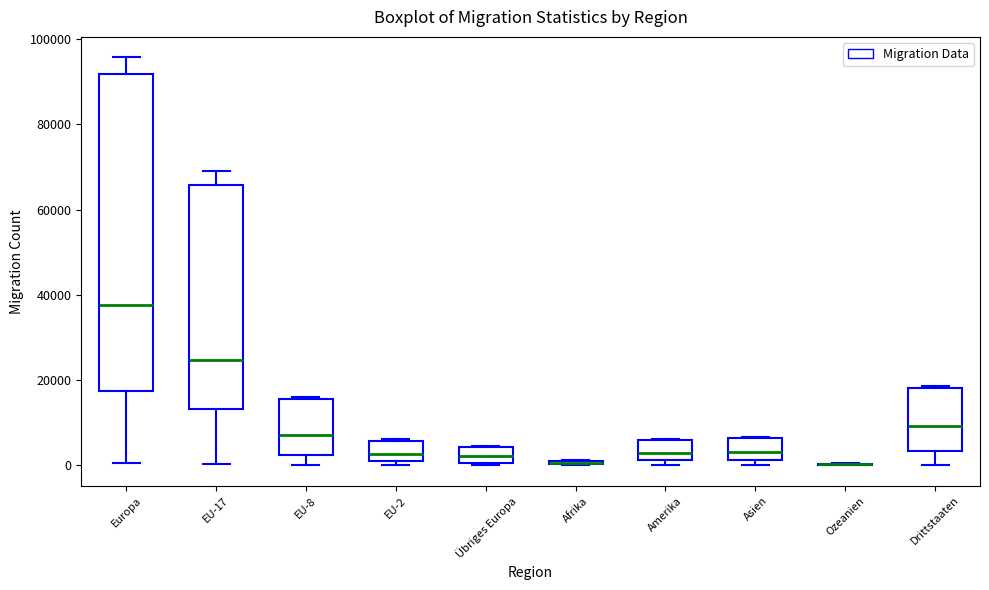

Where is the lower edge of the box for Asien on the y-axis? The values are not printed on the chart, so give them approximately, as read against the axis.

2000